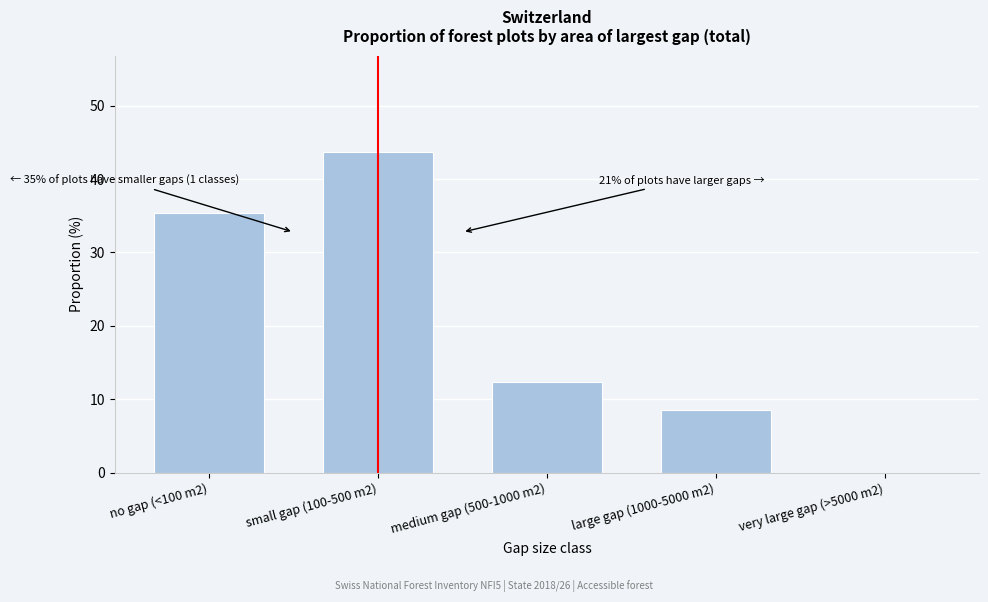

Reading left to right, extract all data points from this chart.

no gap (<100 m2)=35.4	small gap (100-500 m2)=43.7	medium gap (500-1000 m2)=12.4	large gap (1000-5000 m2)=8.5	very large gap (>5000 m2)=0.0